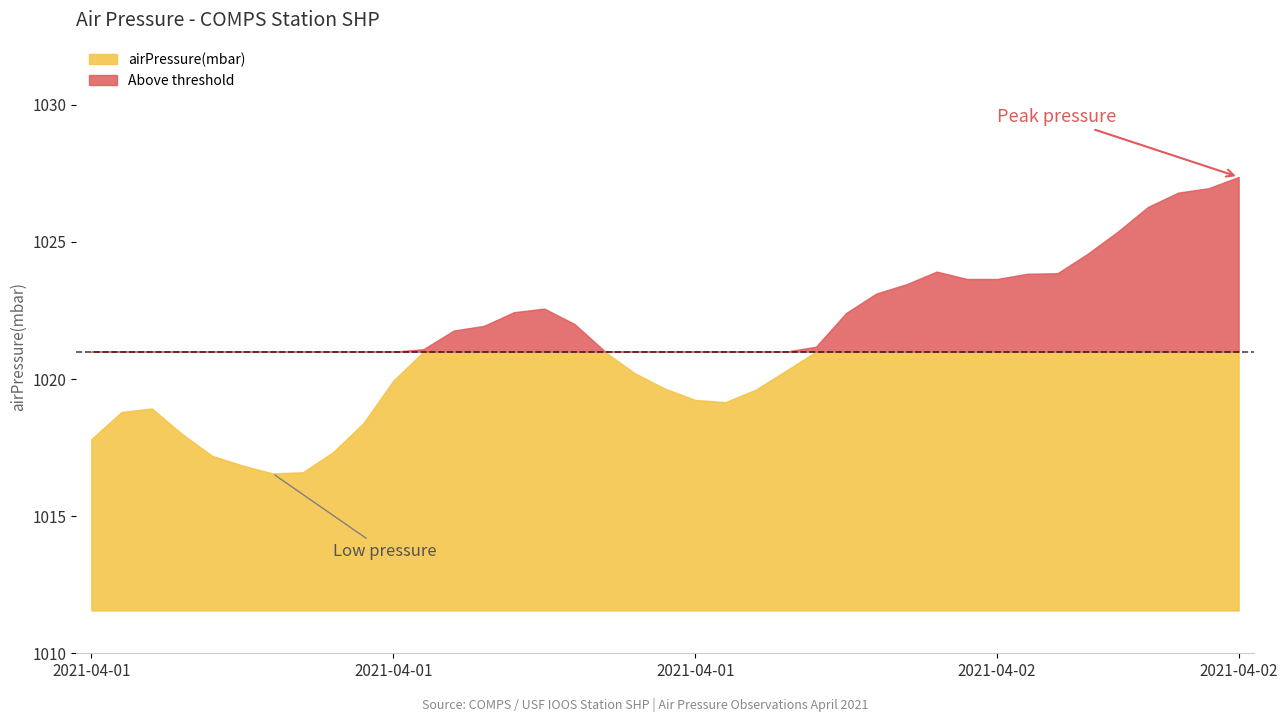

How many data points does each series have?

39